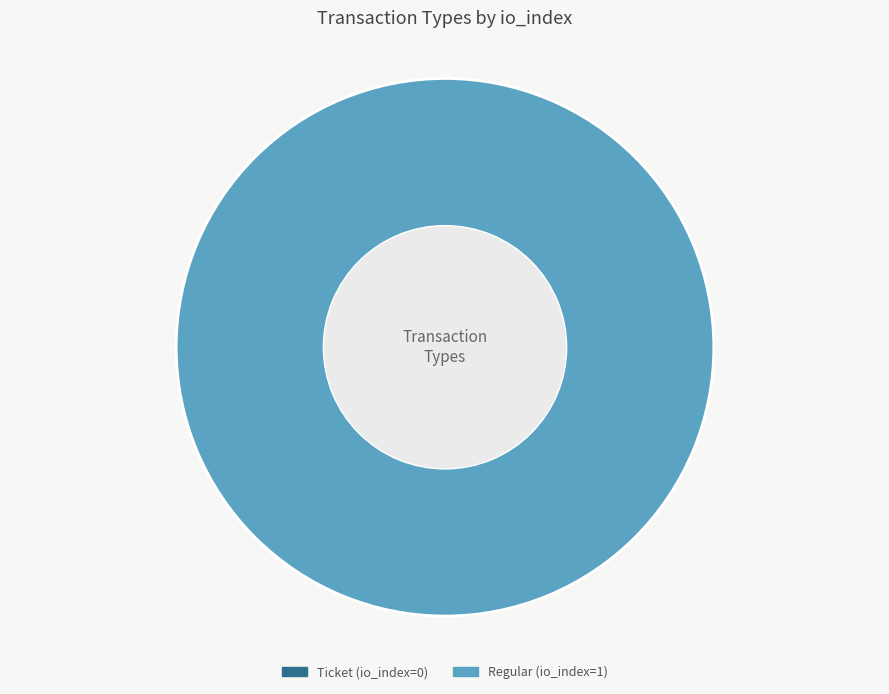

How many segments does this pie chart have?

2